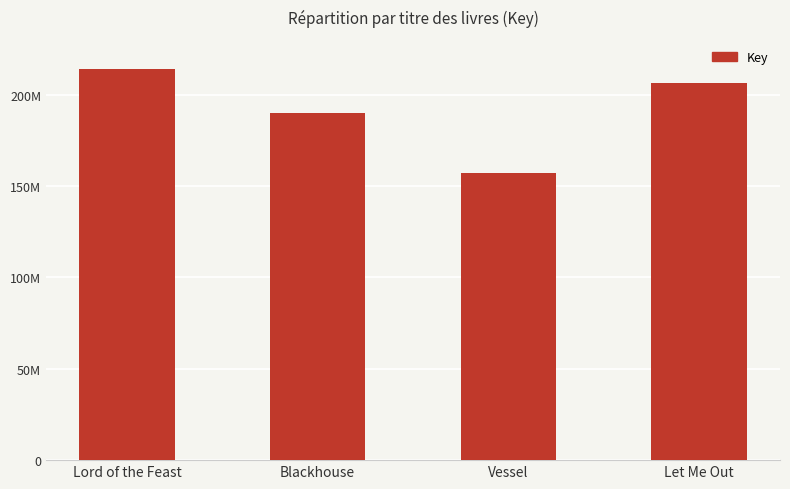

True or false: the data shows 263223454 at Blackhouse.

False